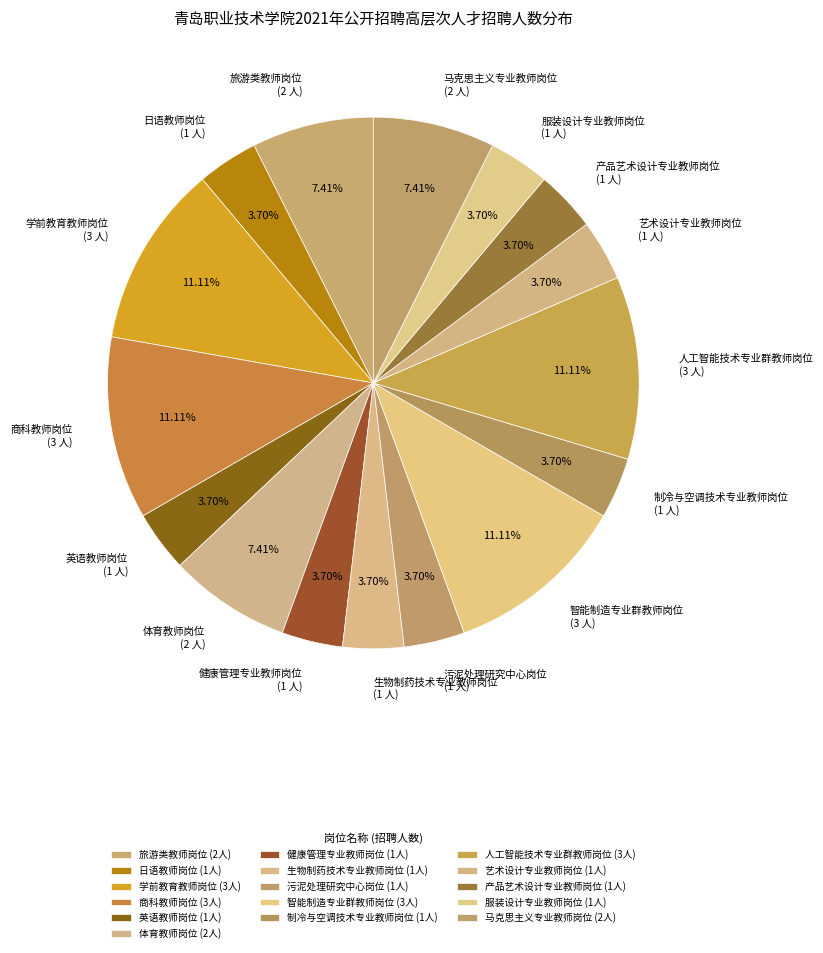

Does 马克思主义专业教师岗位 (2 人) represent more than half of the total?

No